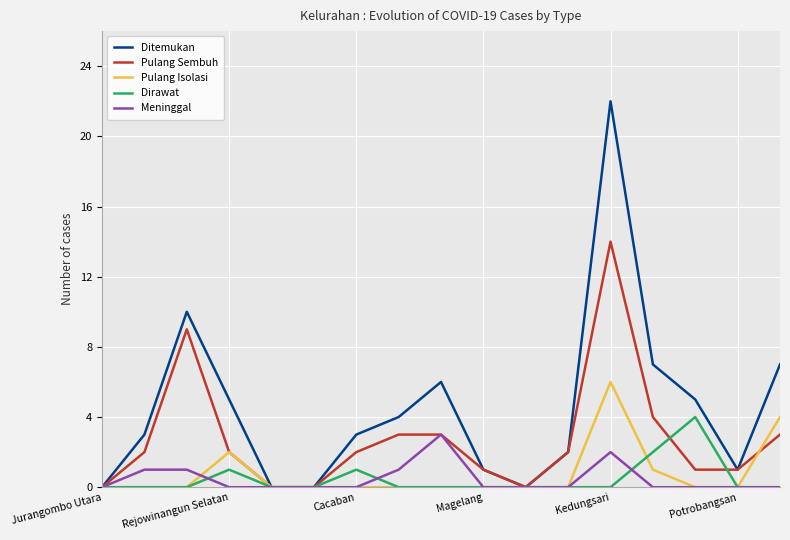

Which series has the largest total across all categories?

Ditemukan